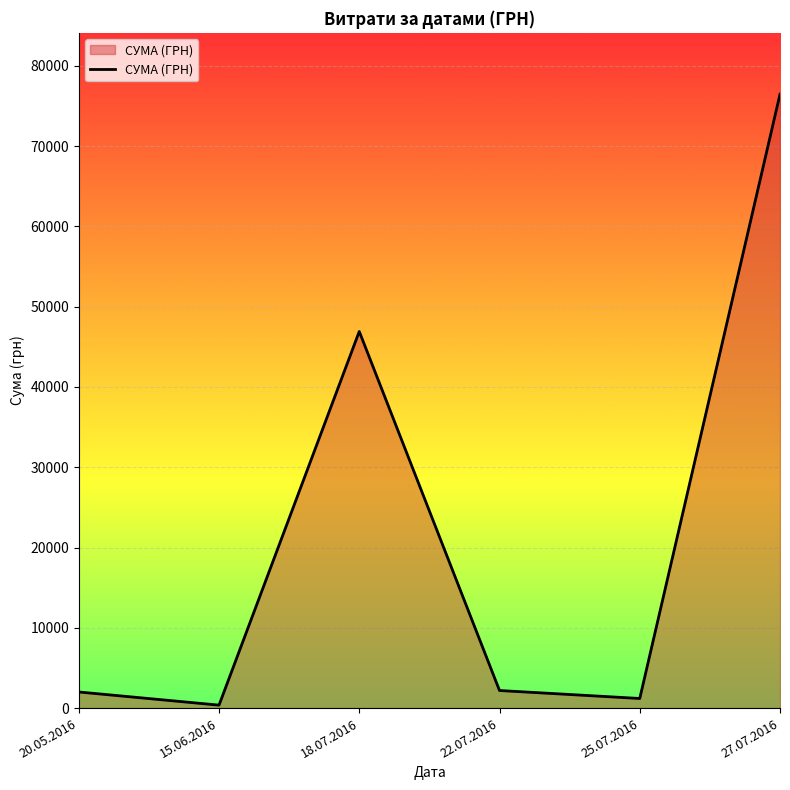

Where is the first local maximum?

18.07.2016